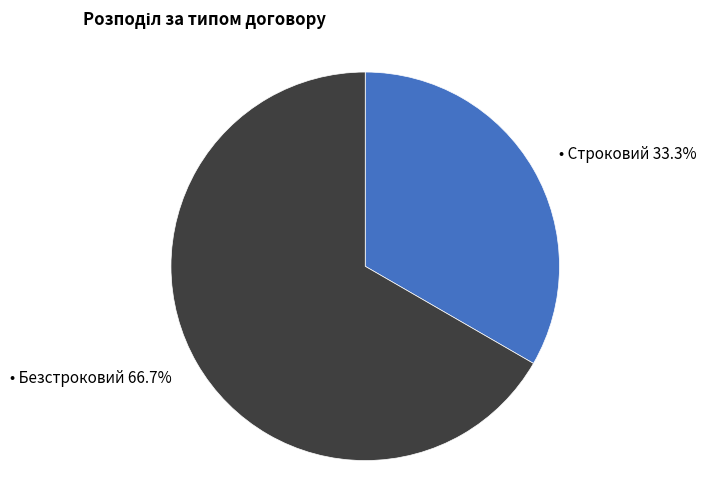

Does any single category account for the majority?

Yes